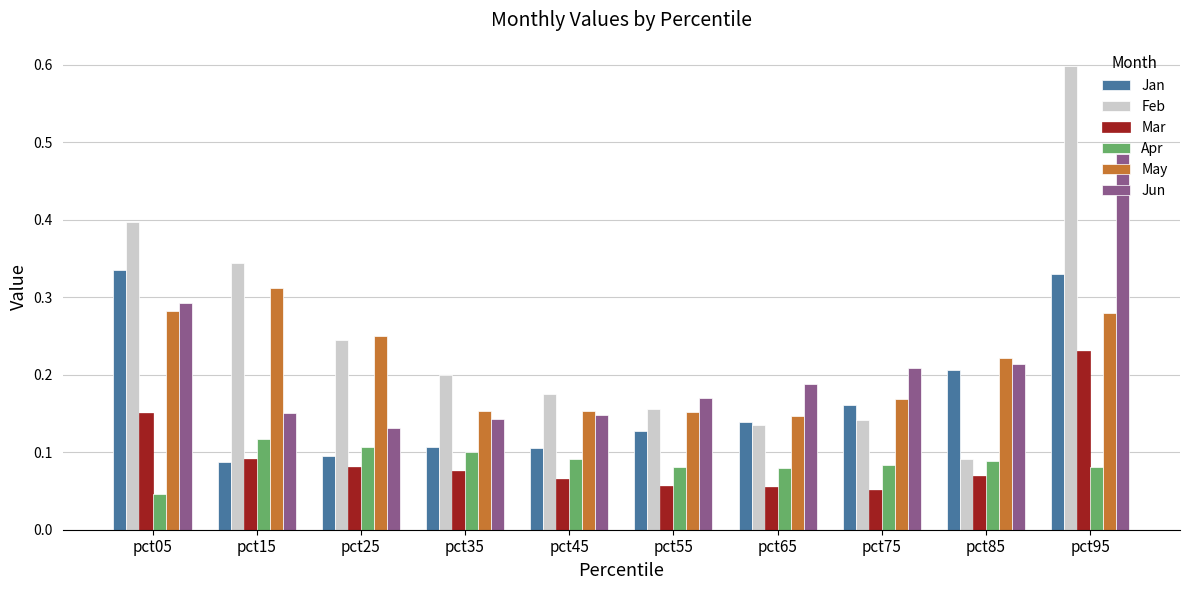

Which series has the largest total across all categories?

Feb